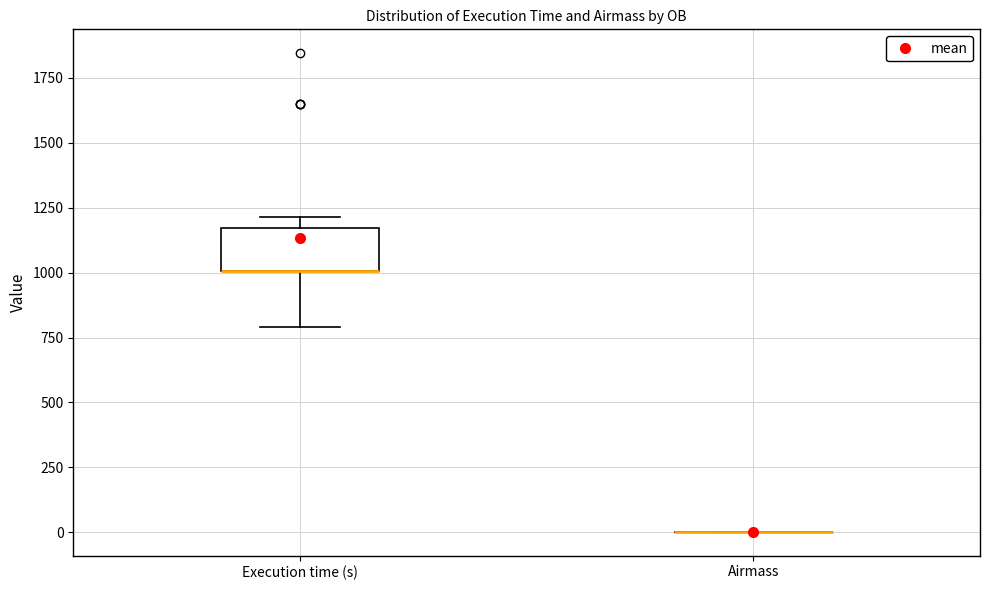

Which box is the tallest, from its lower edge to its upper edge?

Execution time (s)